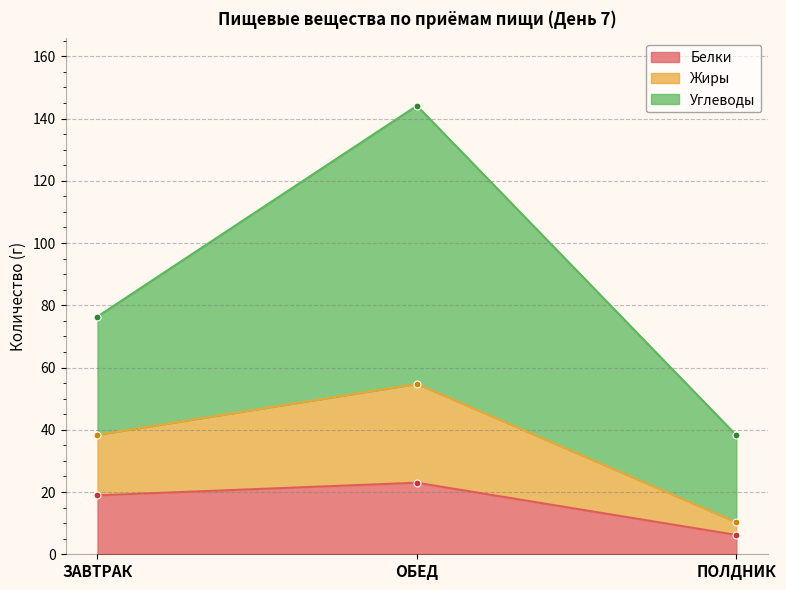

At which category does the chart reach its minimum across all series?

ПОЛДНИК